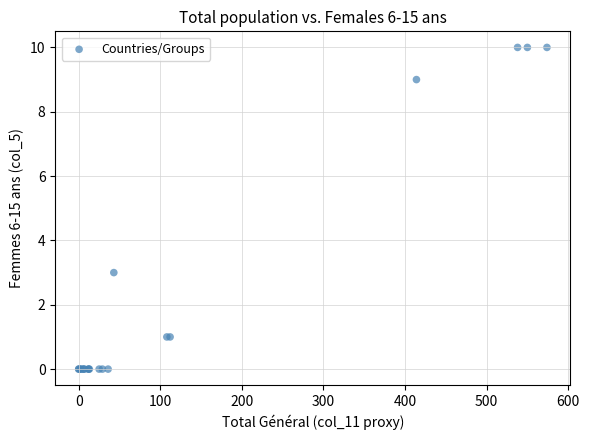

What Y value in the scatter plot is closest to 5?

3